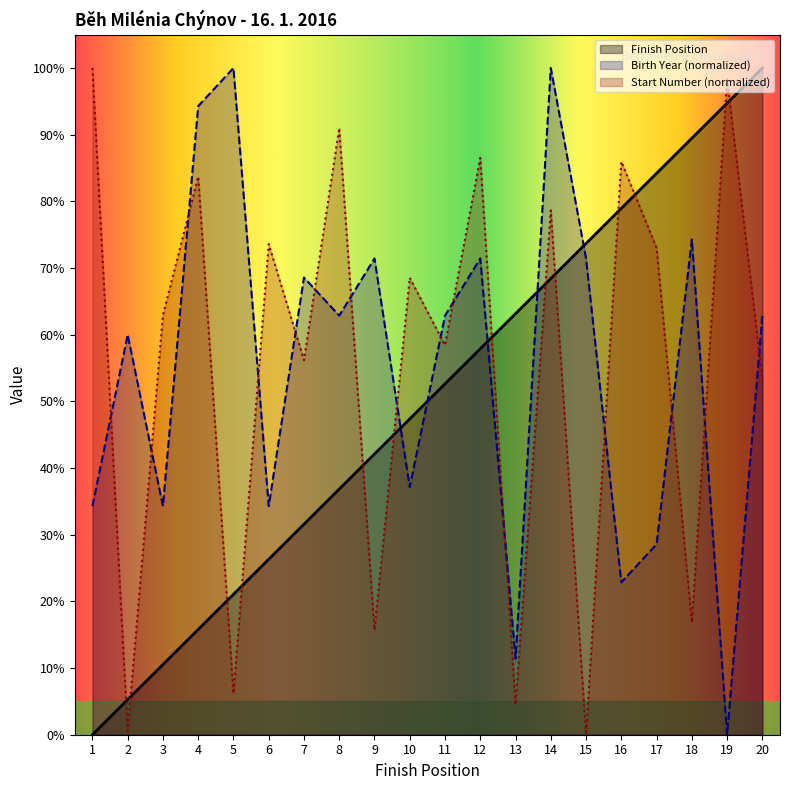

Which series has the widest spread of values?

Finish Position